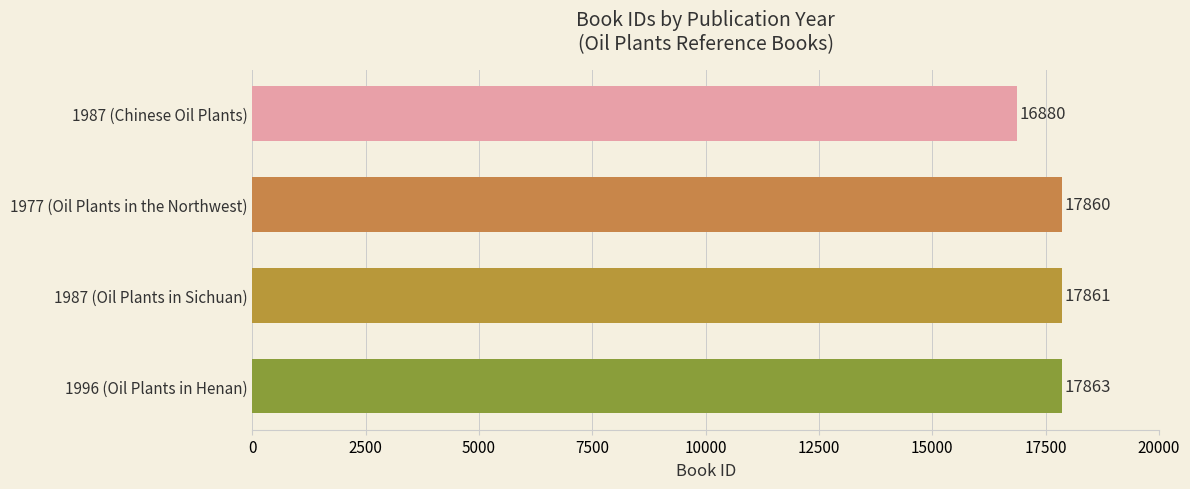

Are the bars grouped side by side (vs. stacked)?

No